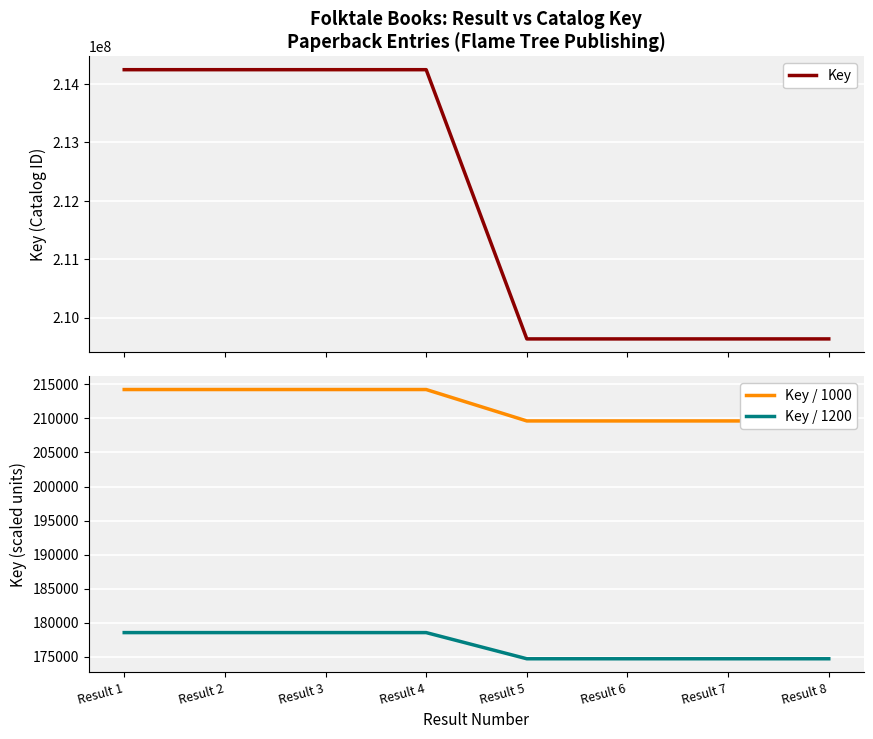

What is the sum of all Key / 1200 values?

1412937.6